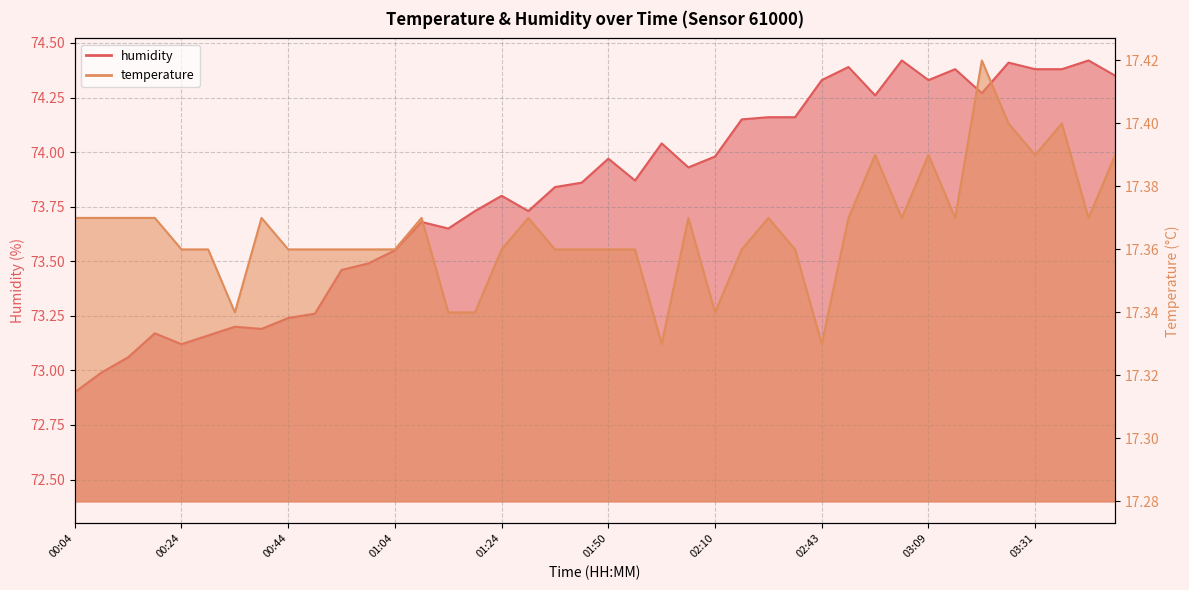

List the labels in order of temperature value, smallest first.

02:00, 02:43, 00:34, 01:14, 01:19, 02:10, 00:24, 00:29, 00:44, 00:49, 00:54, 00:59, 01:04, 01:24, 01:34, 01:39, 01:50, 01:55, 02:27, 02:37, 00:04, 00:09, 00:14, 00:19, 00:39, 01:09, 01:29, 02:05, 02:32, 02:53, 03:04, 03:14, 03:41, 02:59, 03:09, 03:31, 03:46, 03:25, 03:36, 03:20